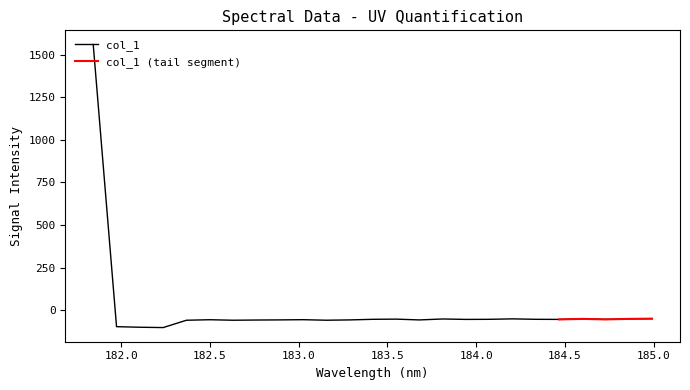

Rank the categories by value from lowest to highest.

182.2359681898, 182.1045947288, 181.9732053322, 182.3673257152, 182.6299929592, 183.15513622, 182.7613026778, 183.6800245112, 183.2863821962, 182.8925964608, 182.498667305, 183.0238743082, 183.9423730432, 184.46687888, 184.7290361848, 184.0735234058, 183.4176122368, 184.3357763242, 183.5488263418, 183.811206745, 184.5979655002, 184.8600909338, 184.2046578328, 184.9911297472, 181.8418